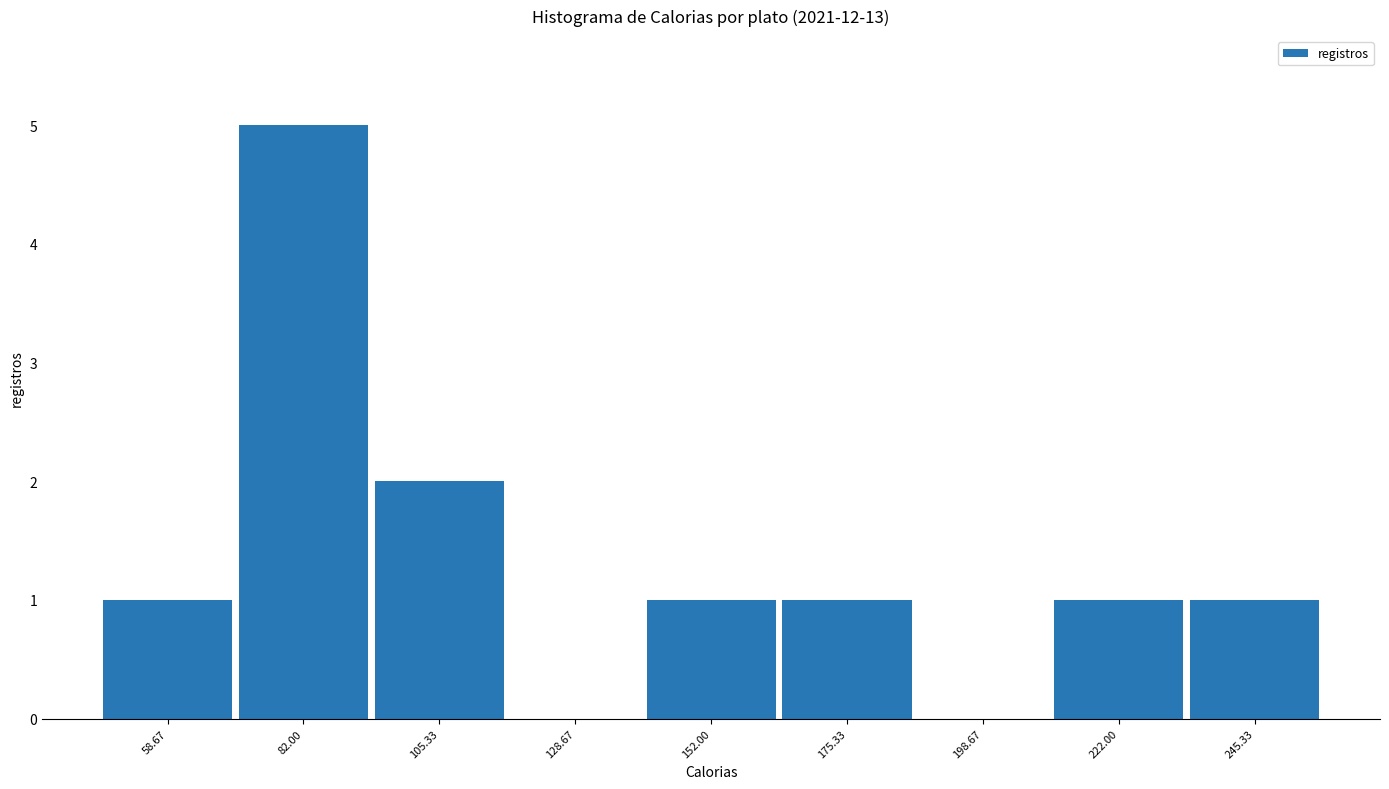

How tall is the bar that spans 235 to 255 on the x-axis? Neither the bar edges nor the heights are printed on the chart, so give them approximately, as read against the axes.

1